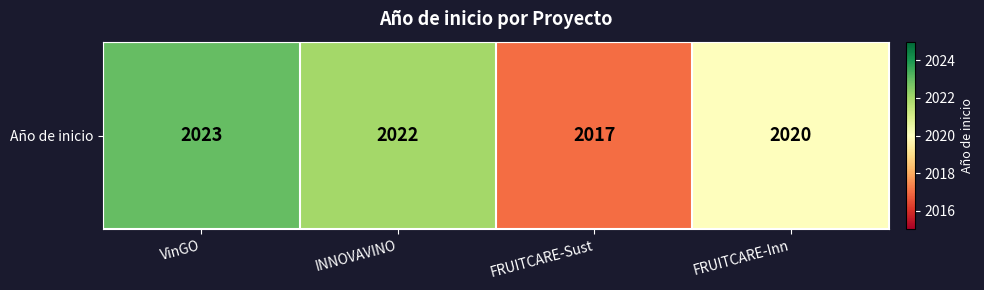

What is the greatest value displayed?

2023